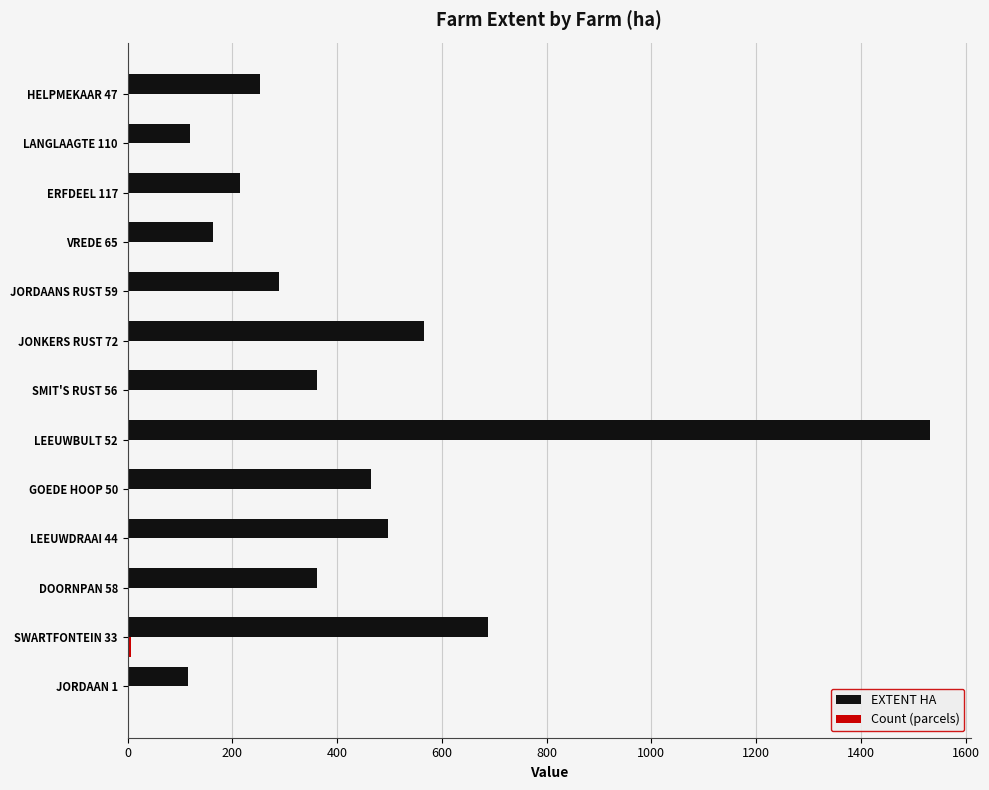

At which category is the sum across all series the highest?

LEEUWBULT 52